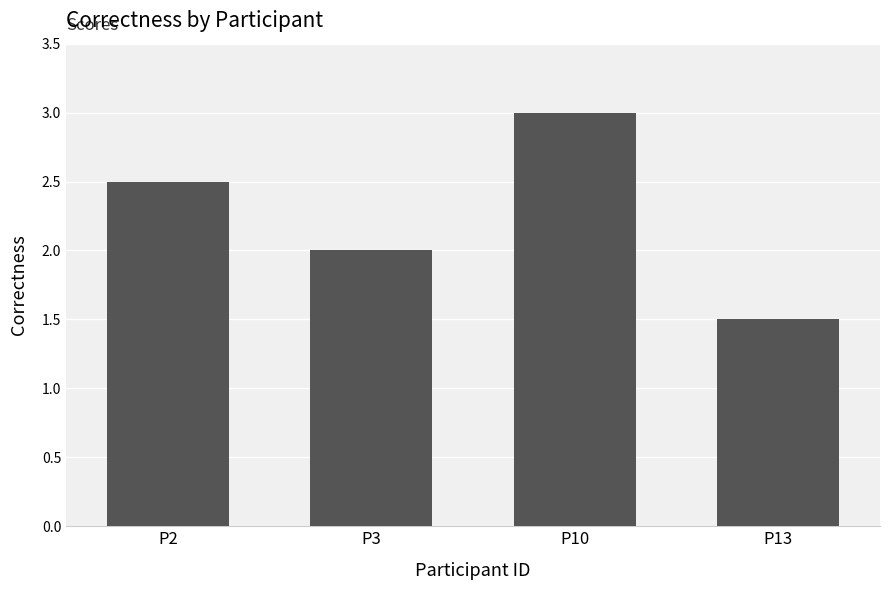

List the labels in order of value, smallest first.

P13, P3, P2, P10